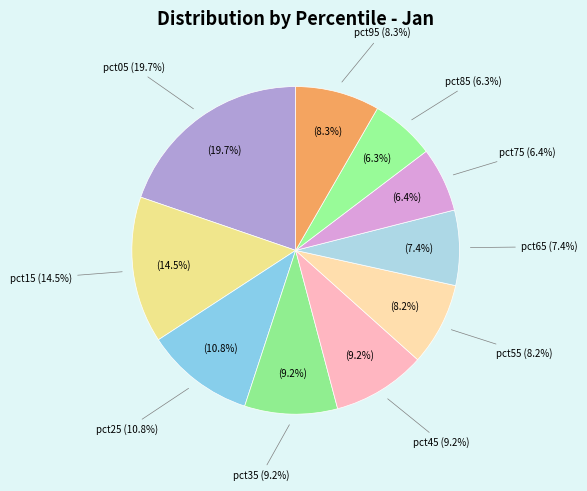

Is pct75 the majority of the pie?

No